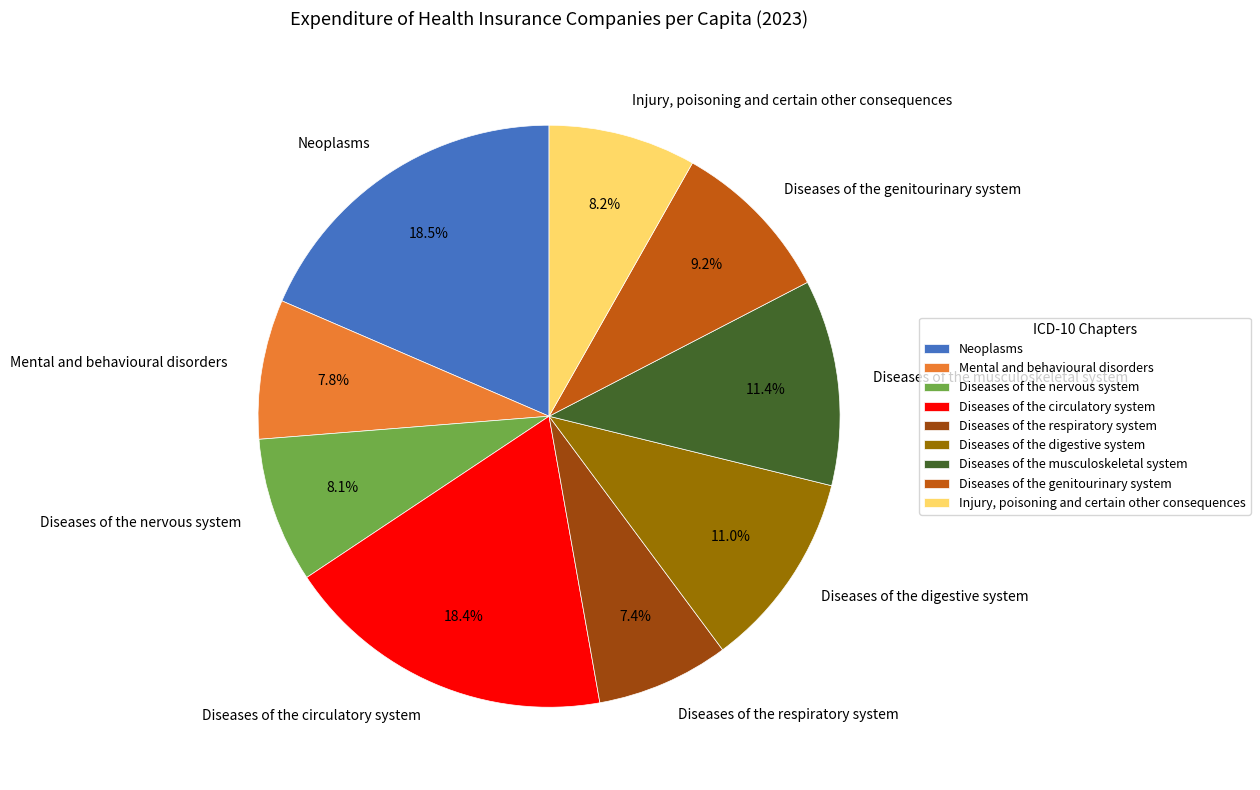

To the nearest percent, what is the average slice percentage?

11%